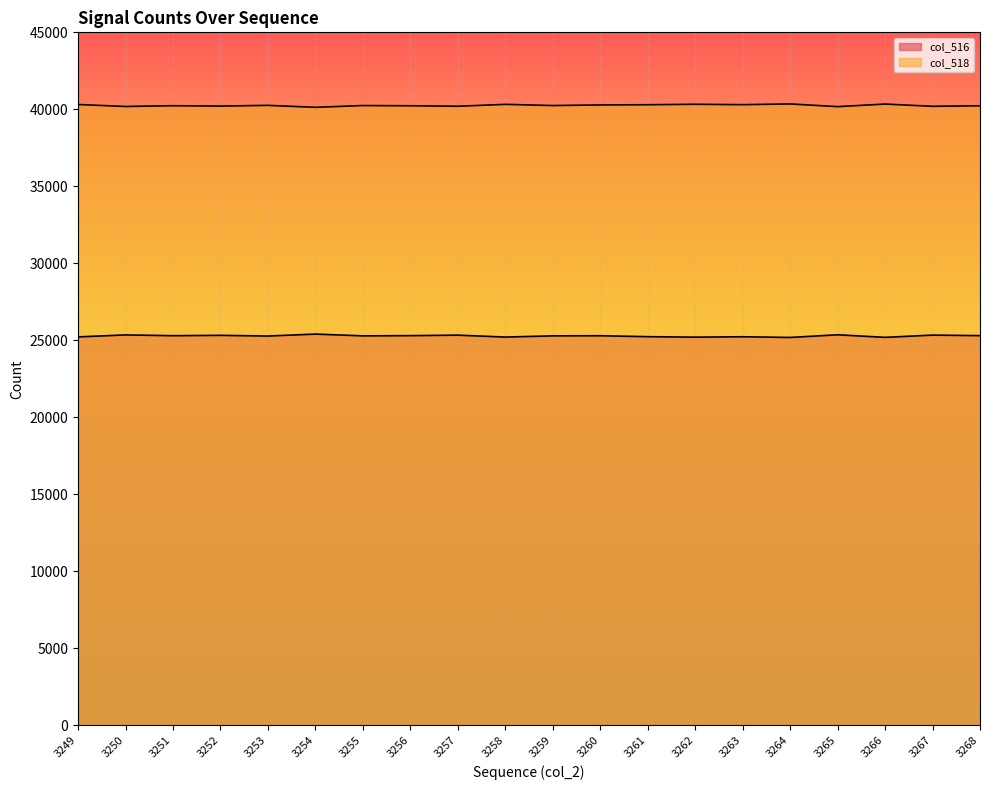

True or false: col_518 has more than 0 points higher than both neighbors.

True